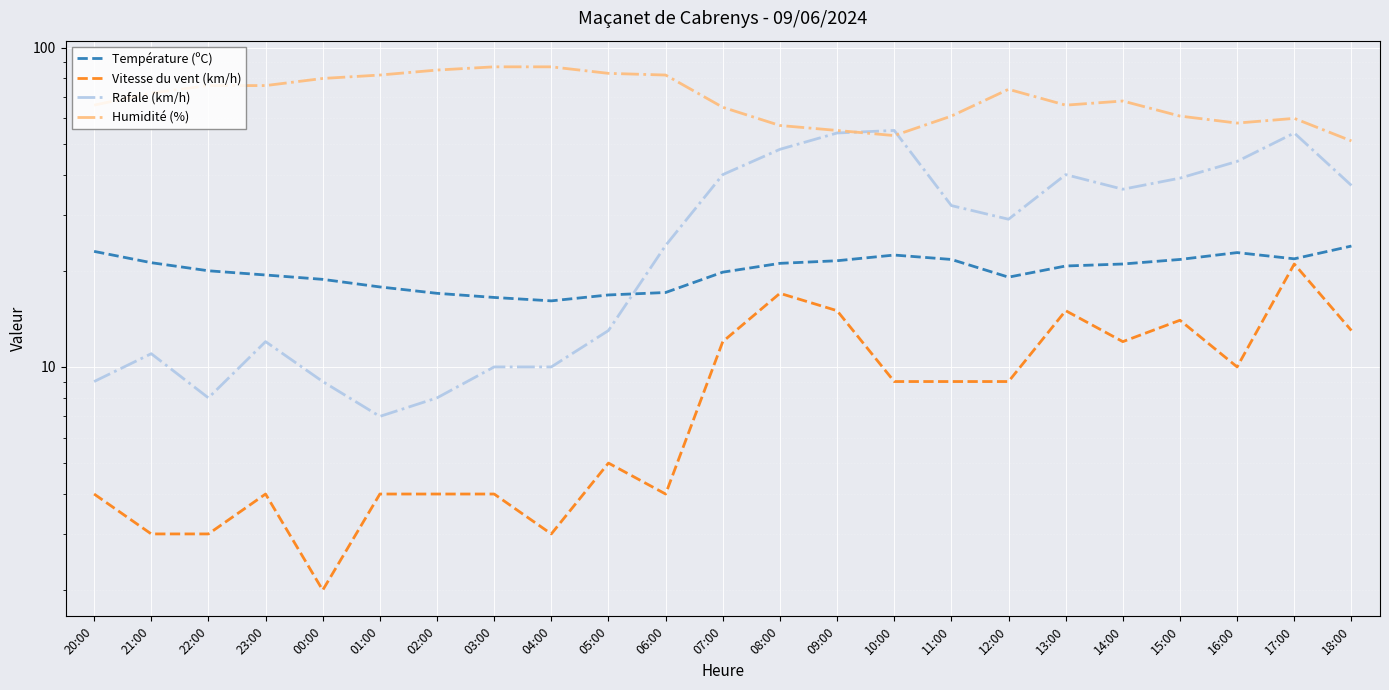

Reading left to right, transcribe all the data shown in this chart.

Température (ºC): 20:00=23.0	21:00=21.2	22:00=20.0	23:00=19.4	00:00=18.8	01:00=17.8	02:00=17.0	03:00=16.5	04:00=16.1	05:00=16.8	06:00=17.1	07:00=19.8	08:00=21.1	09:00=21.5	10:00=22.4	11:00=21.7	12:00=19.1	13:00=20.7	14:00=21.0	15:00=21.7	16:00=22.8	17:00=21.8	18:00=23.9
Vitesse du vent (km/h): 20:00=4.0	21:00=3.0	22:00=3.0	23:00=4.0	00:00=2.0	01:00=4.0	02:00=4.0	03:00=4.0	04:00=3.0	05:00=5.0	06:00=4.0	07:00=12.0	08:00=17.0	09:00=15.0	10:00=9.0	11:00=9.0	12:00=9.0	13:00=15.0	14:00=12.0	15:00=14.0	16:00=10.0	17:00=21.0	18:00=13.0
Rafale (km/h): 20:00=9.0	21:00=11.0	22:00=8.0	23:00=12.0	00:00=9.0	01:00=7.0	02:00=8.0	03:00=10.0	04:00=10.0	05:00=13.0	06:00=24.0	07:00=40.0	08:00=48.0	09:00=54.0	10:00=55.0	11:00=32.0	12:00=29.0	13:00=40.0	14:00=36.0	15:00=39.0	16:00=44.0	17:00=54.0	18:00=37.0
Humidité (%): 20:00=66.0	21:00=72.0	22:00=76.0	23:00=76.0	00:00=80.0	01:00=82.0	02:00=85.0	03:00=87.0	04:00=87.0	05:00=83.0	06:00=82.0	07:00=65.0	08:00=57.0	09:00=55.0	10:00=53.0	11:00=61.0	12:00=74.0	13:00=66.0	14:00=68.0	15:00=61.0	16:00=58.0	17:00=60.0	18:00=51.0